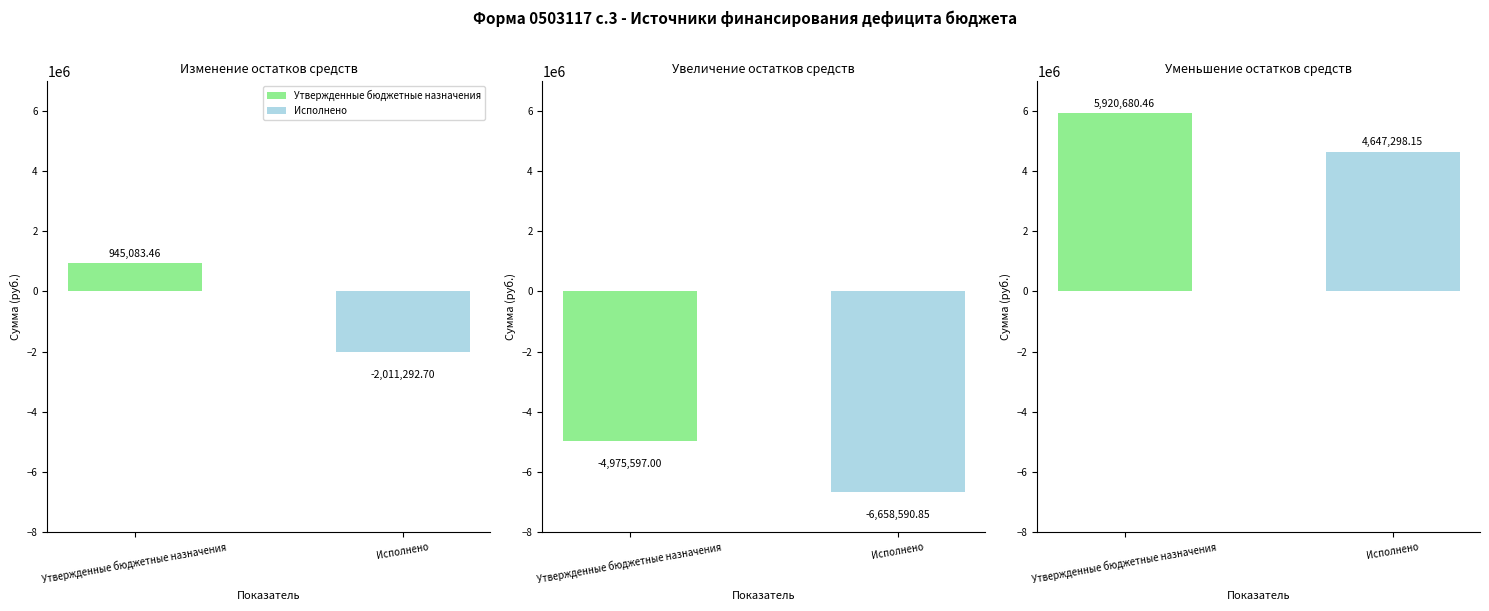

What position from the right is Уменьшение остатков средств?

1